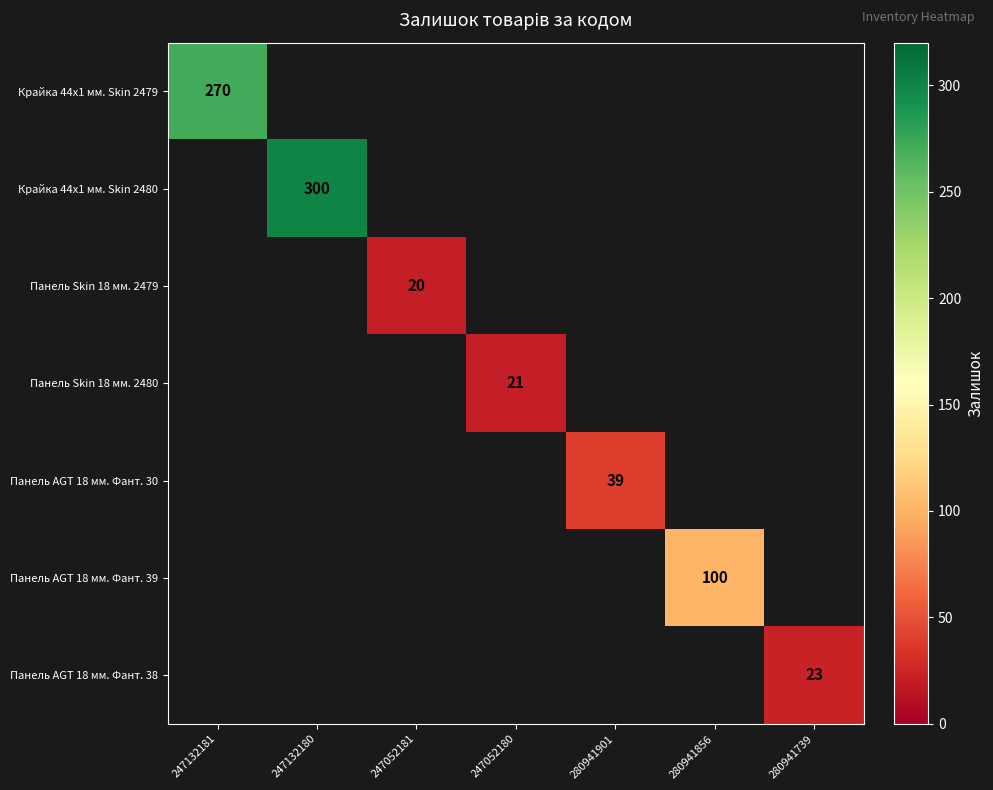

True or false: Крайка 44x1 мм. Skin 2479 has a value of 381 at 247132181.

False